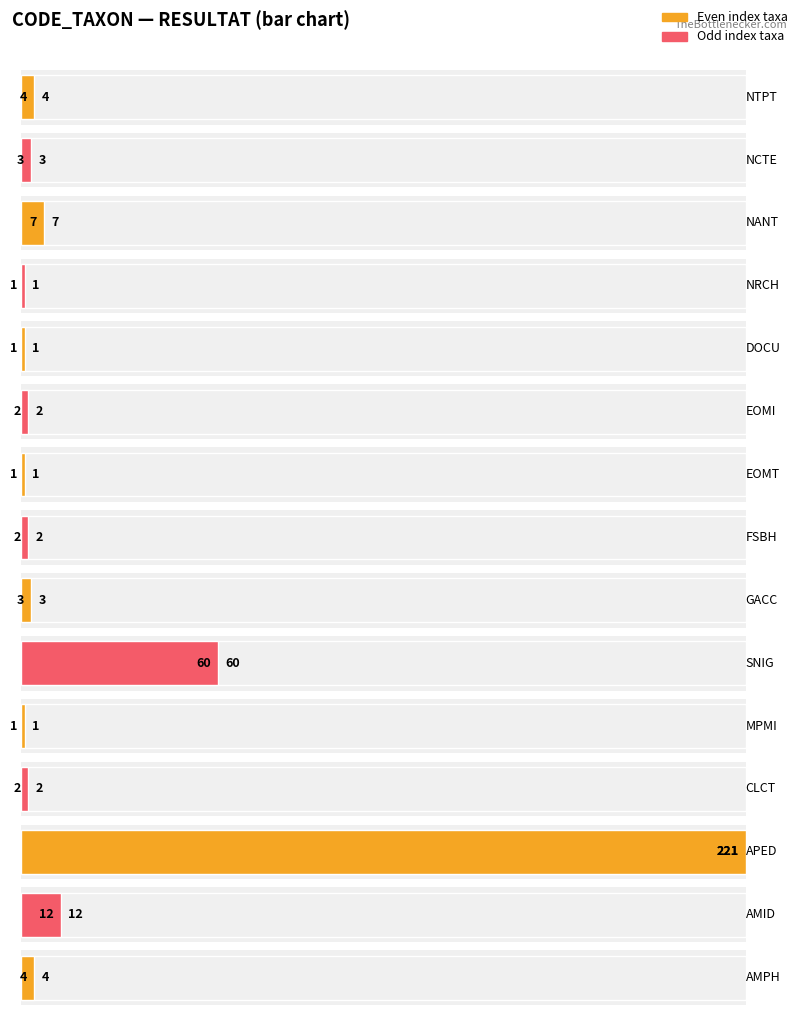

What is the difference between the maximum and minimum values in the Average utilization series?

220